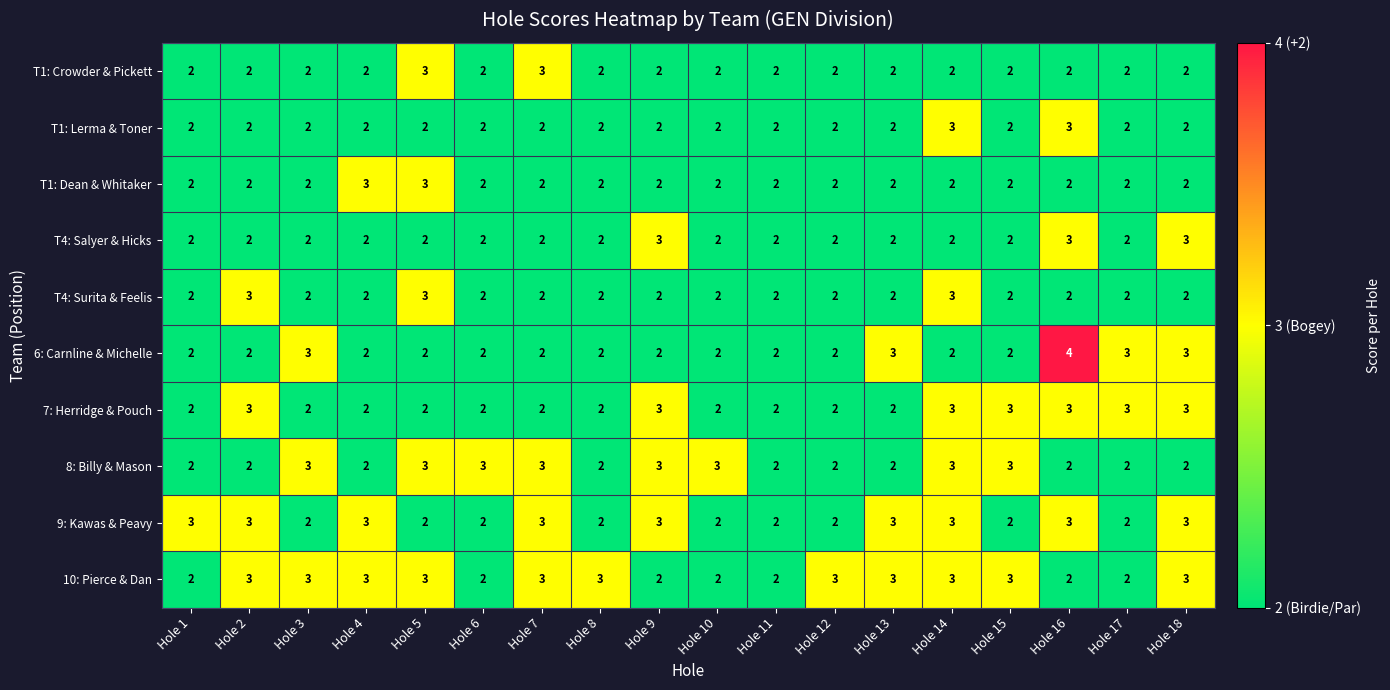

How many T1: Dean & Whitaker values are between 2 and 3?

18